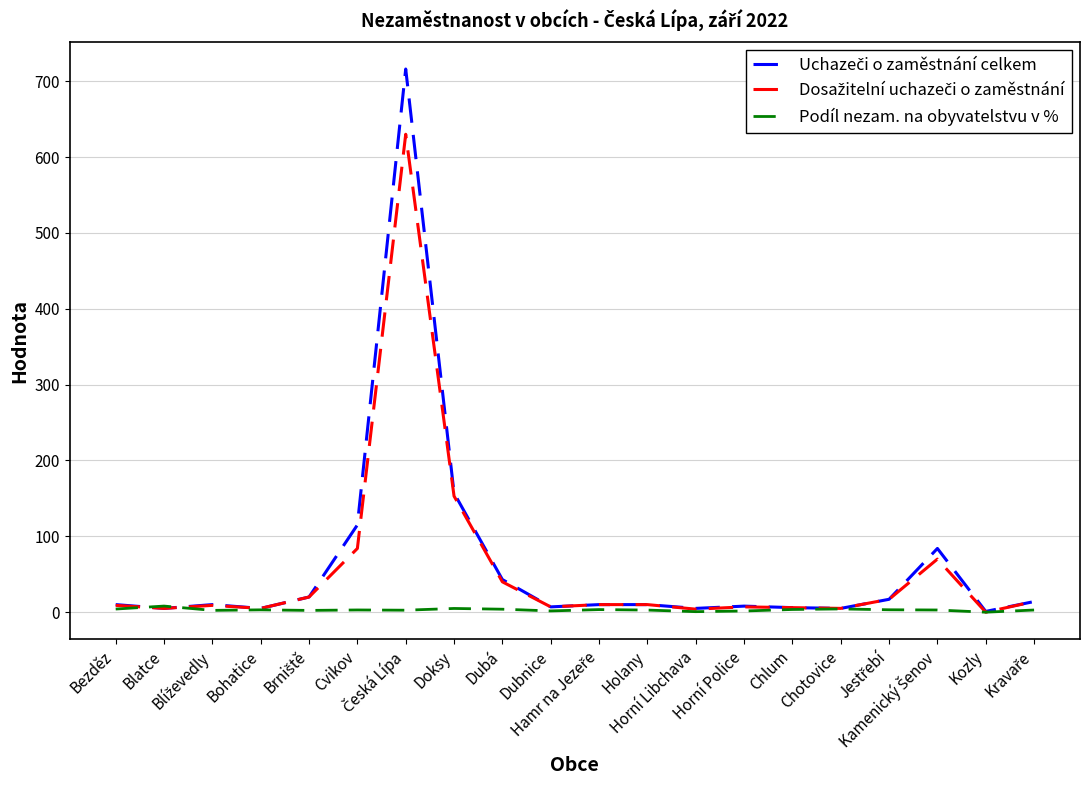

Read the Podíl nezam. na obyvatelstvu v % value at Horní Libchava.

0.7